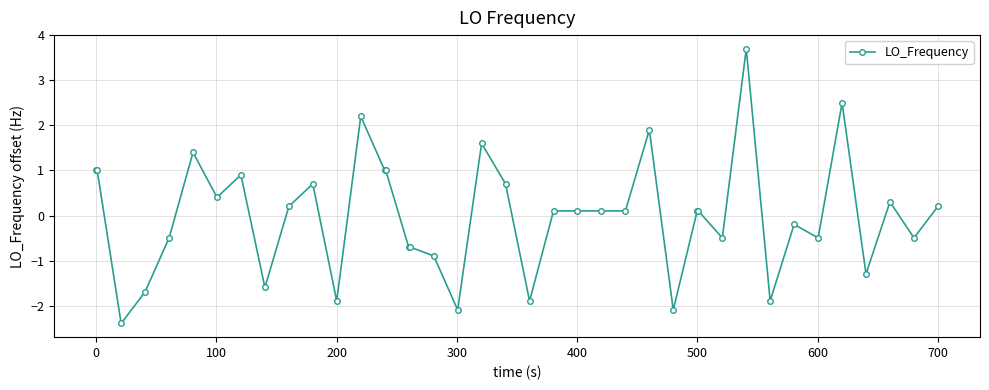

What is the value of the 9th point from the left?

-1.6